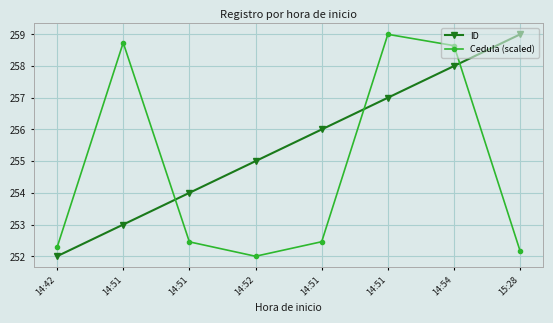

What is the average value of the ID series?

255.5